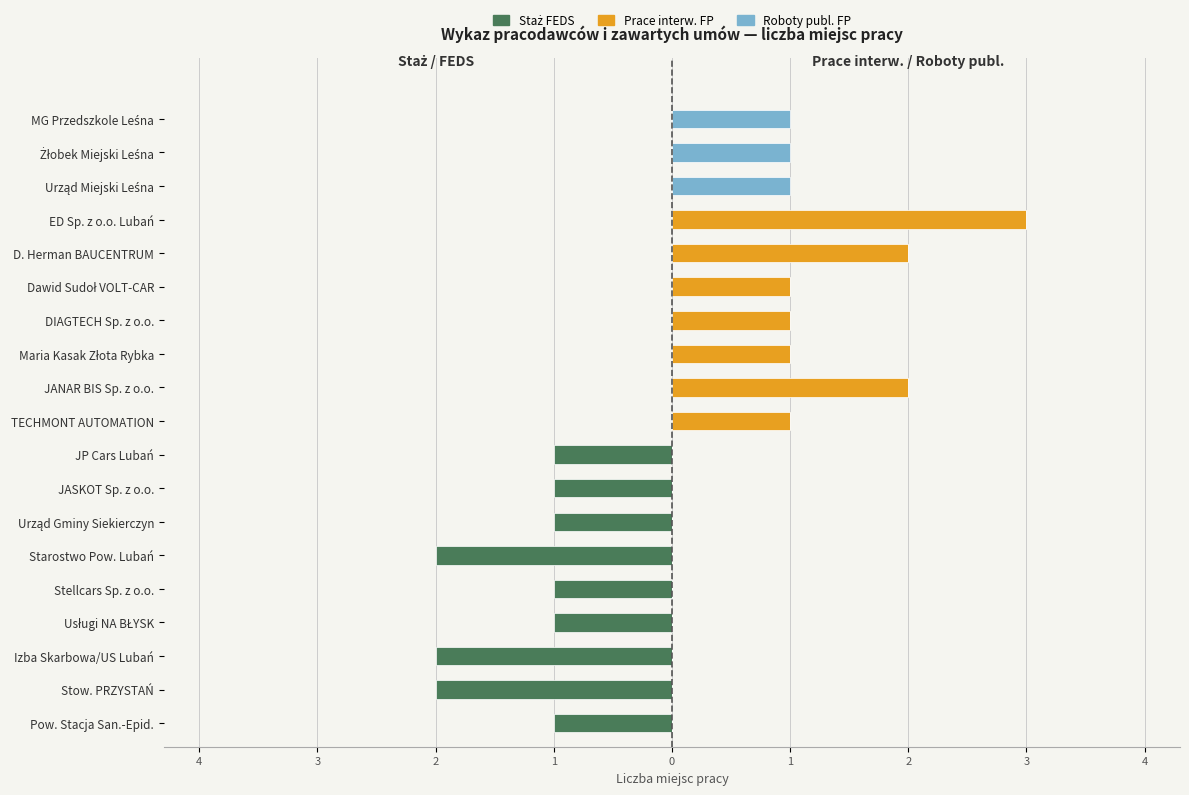

Is it true that Roboty publ. FP equals 0 at DIAGTECH Sp. z o.o.?

True